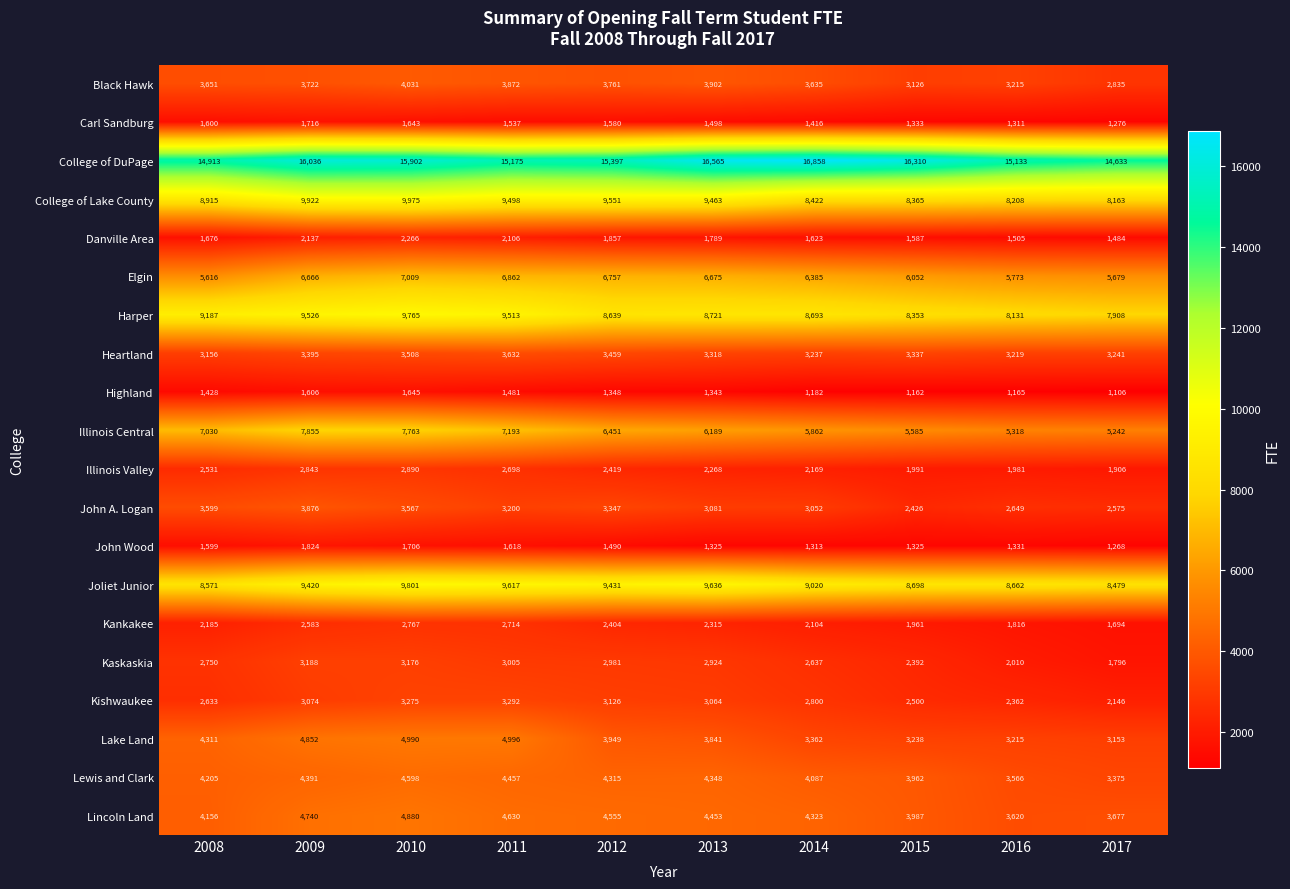

Which series has the largest range (max minus min)?

Illinois Central